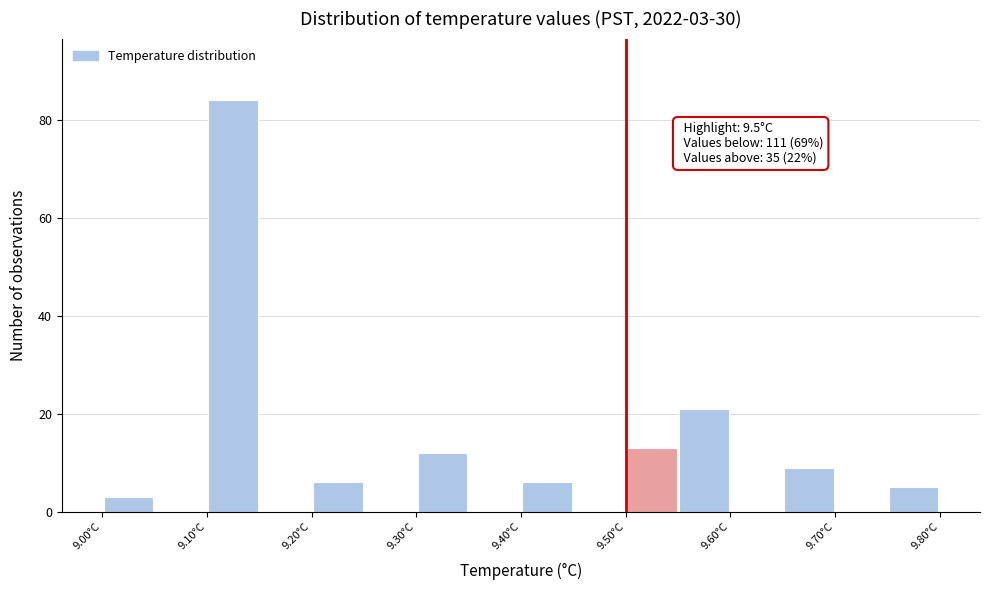

Which range on the x-axis has the tallest bar?

9.10 to 9.15